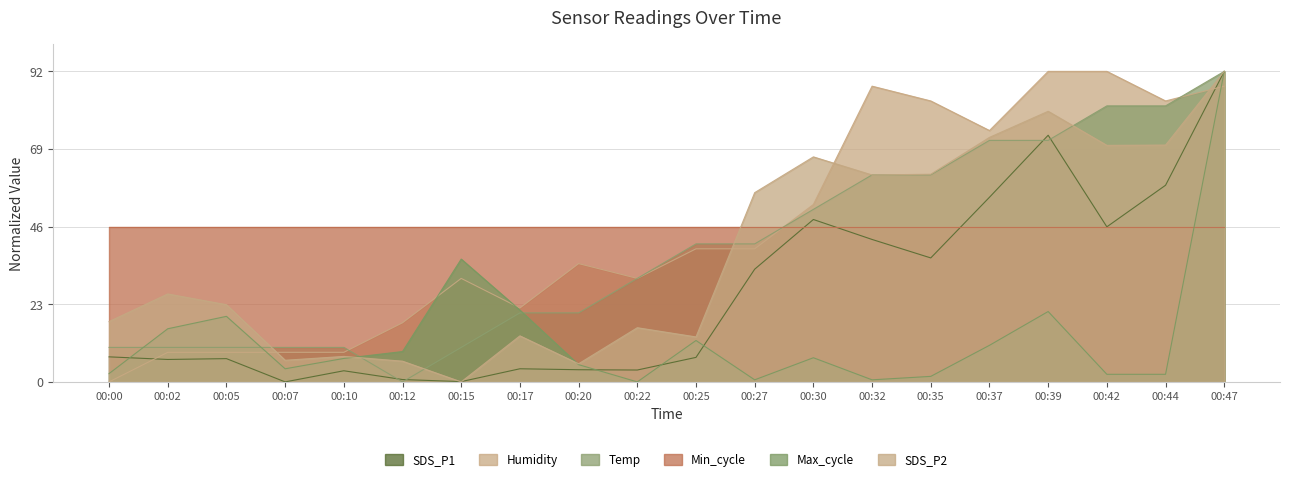

Count the number of data series in this chart.

6